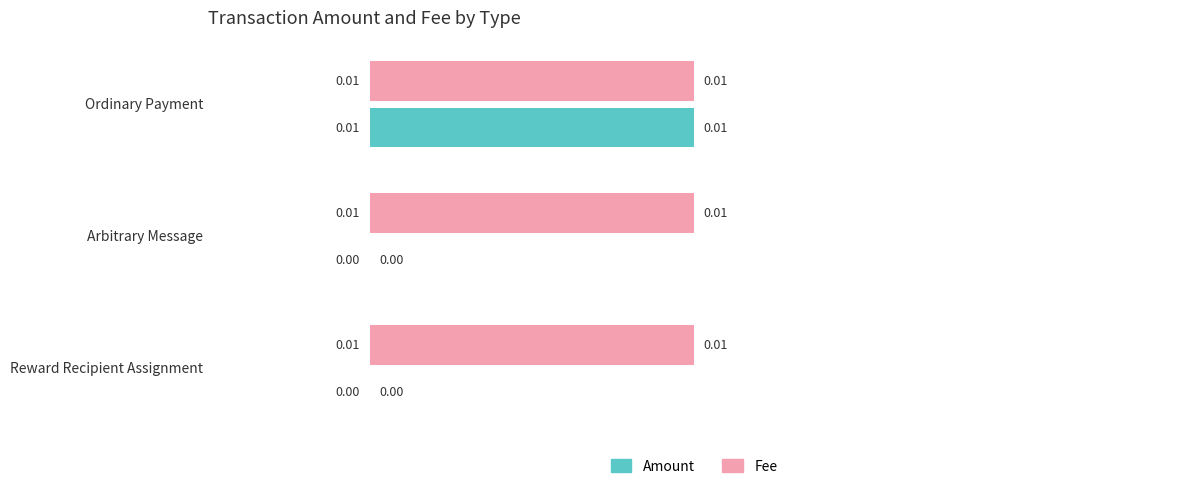

Which series has the largest total across all categories?

Fee